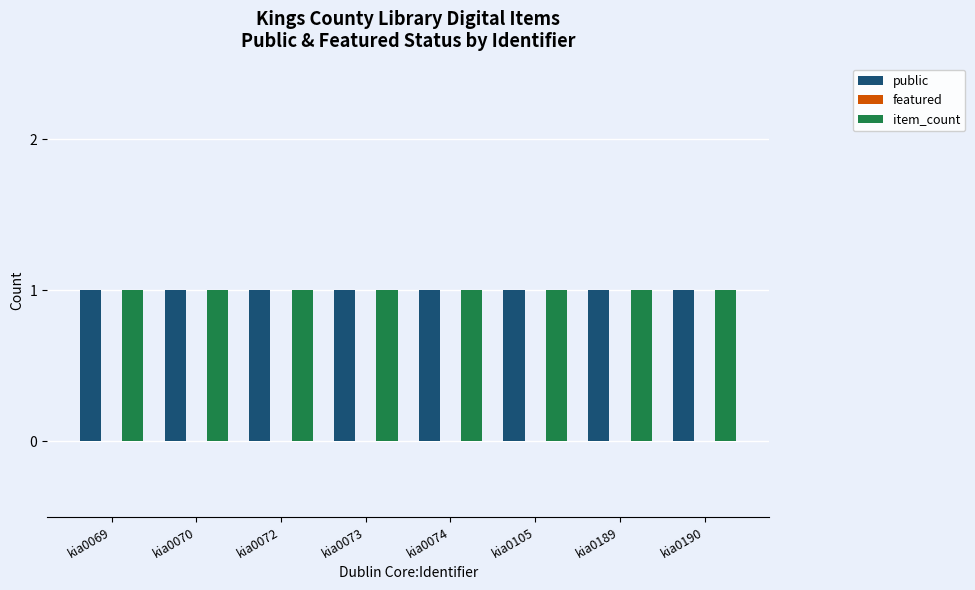

Between kia0069 and kia0072, which series saw the biggest shift?

public